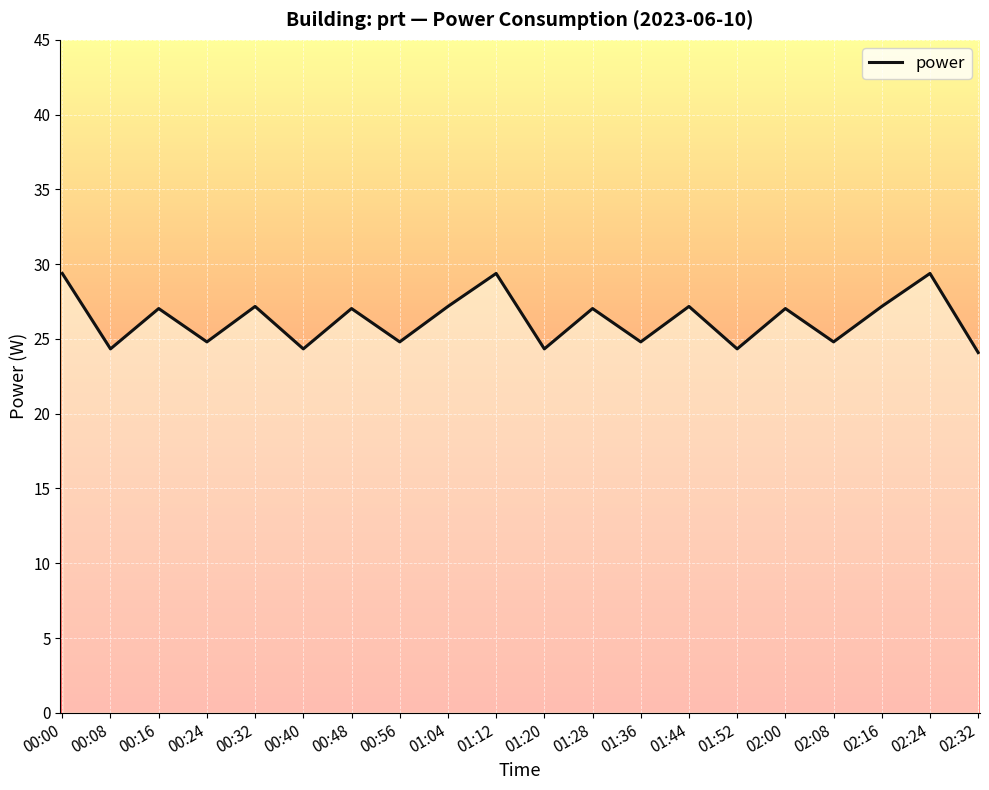

What is the sum of the values at 00:32 and 01:44?

54.3